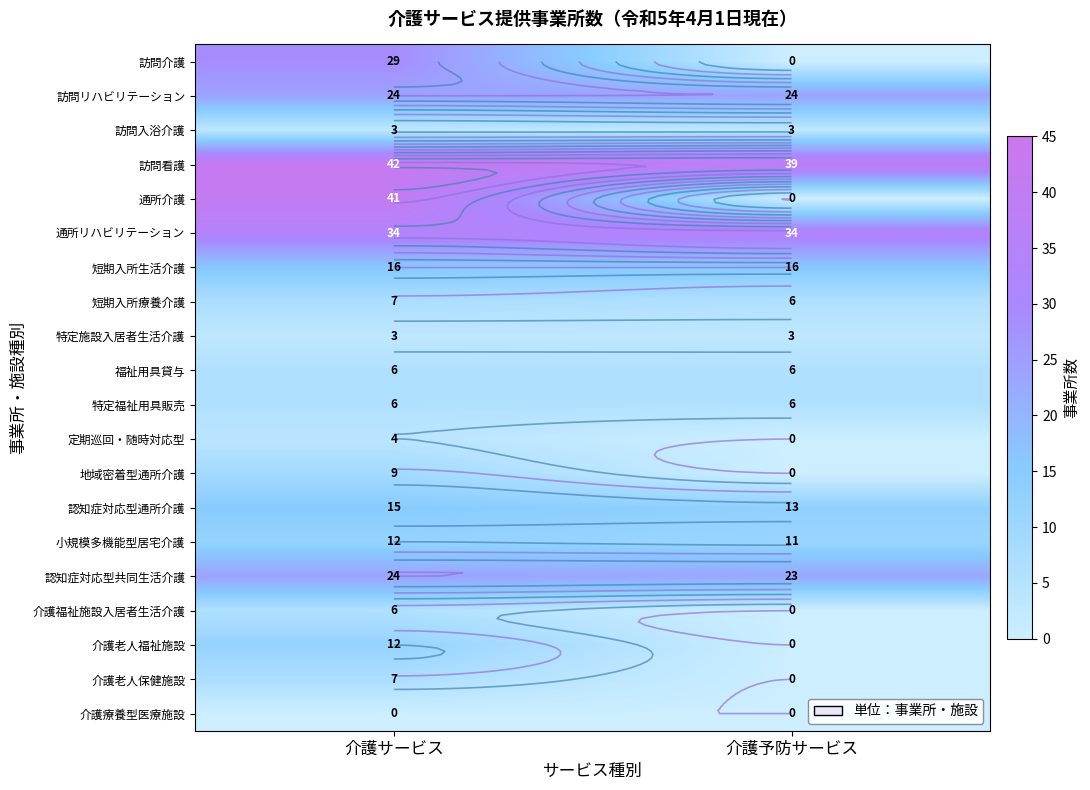

At how many categories does at least one series exceed 24?

2